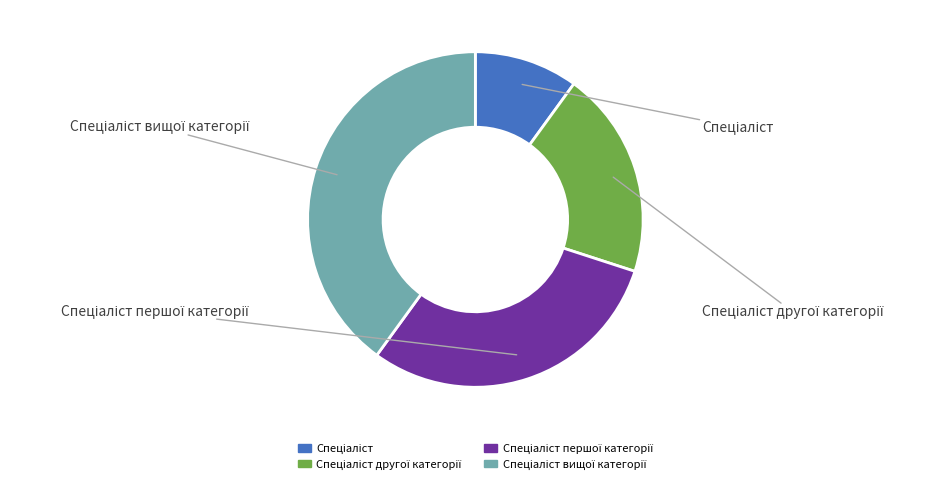

Is there a majority slice in this chart?

No